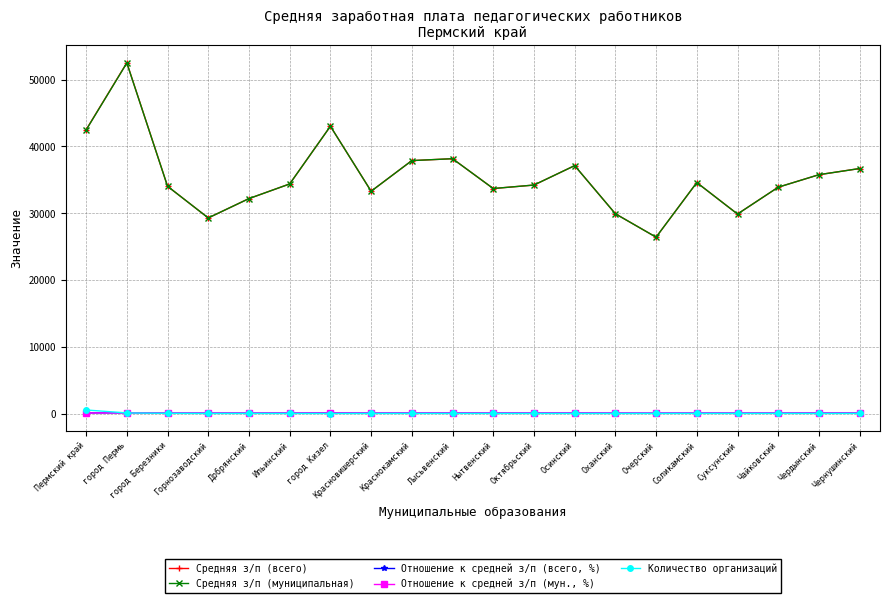

What is the total value across all series at Горнозаводский?

58720.8